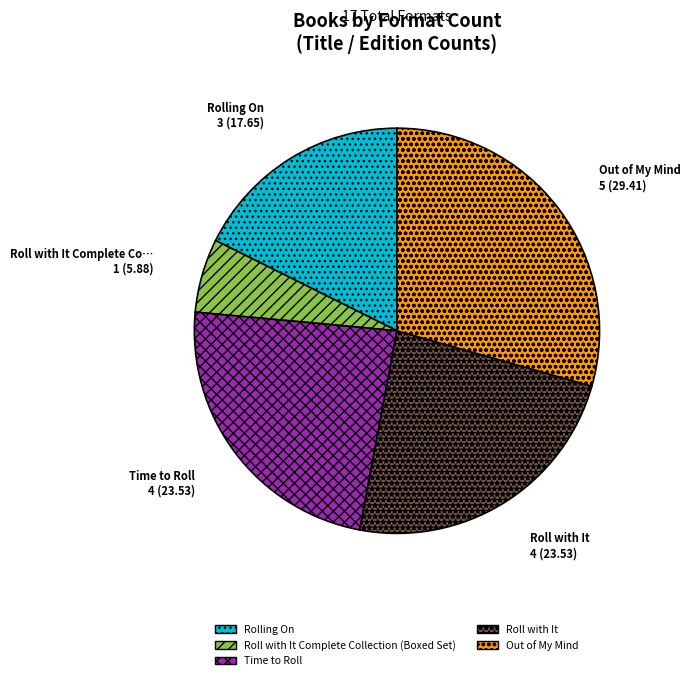

Does any single category account for the majority?

No